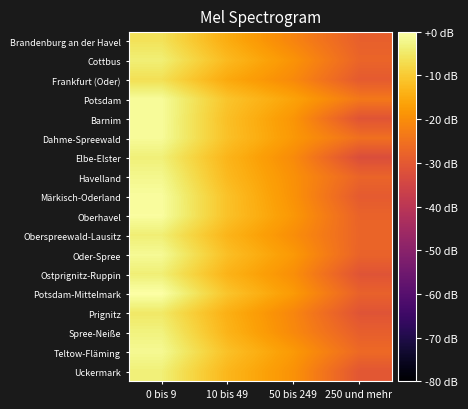

List the series in order of their peak value, lowest first.

Frankfurt (Oder), Brandenburg an der Havel, Prignitz, Oberspreewald-Lausitz, Ostprignitz-Ruppin, Cottbus, Uckermark, Elbe-Elster, Spree-Neiße, Havelland, Teltow-Fläming, Oder-Spree, Dahme-Spreewald, Potsdam, Barnim, Märkisch-Oderland, Oberhavel, Potsdam-Mittelmark